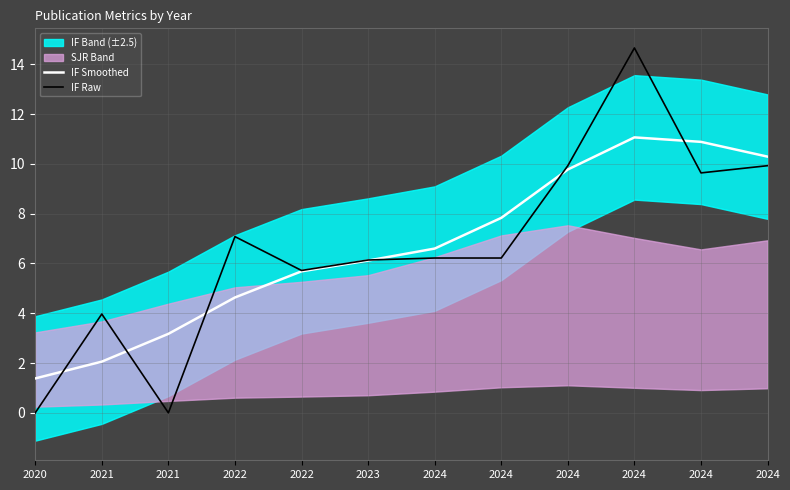

At which label does IF Smoothed reach its peak?

2024